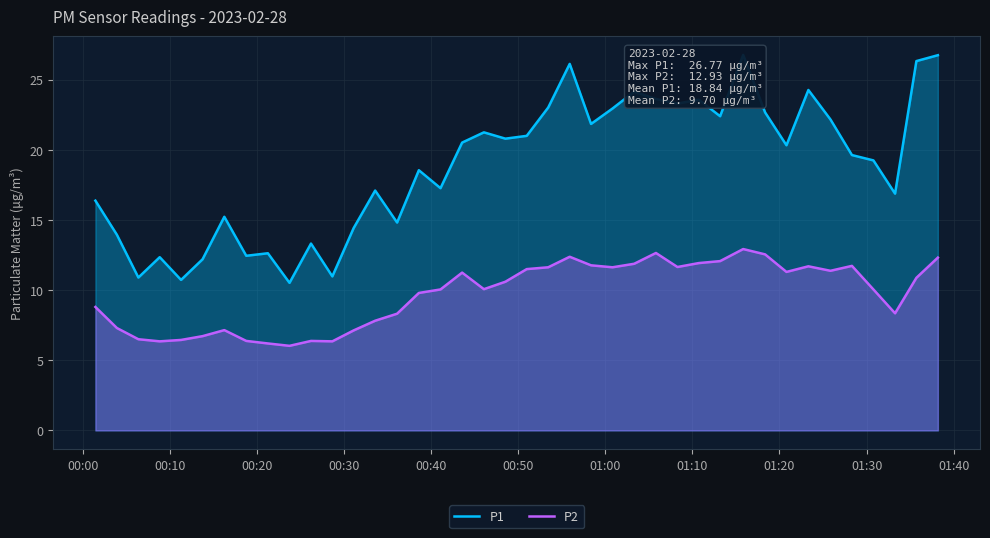

What is the highest value of the P2 series?

12.9